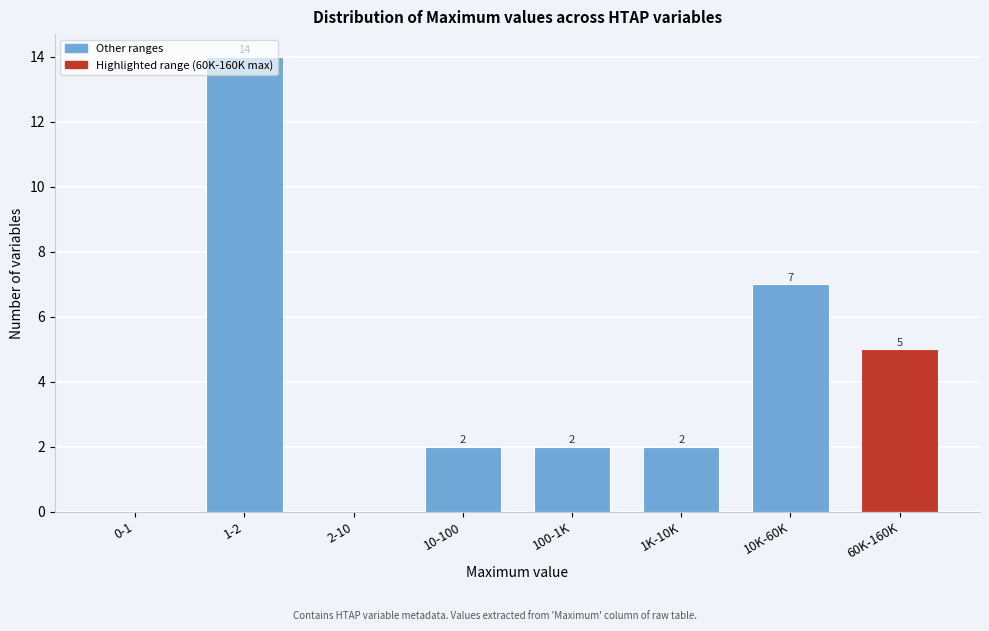

What is the greatest value displayed?

14